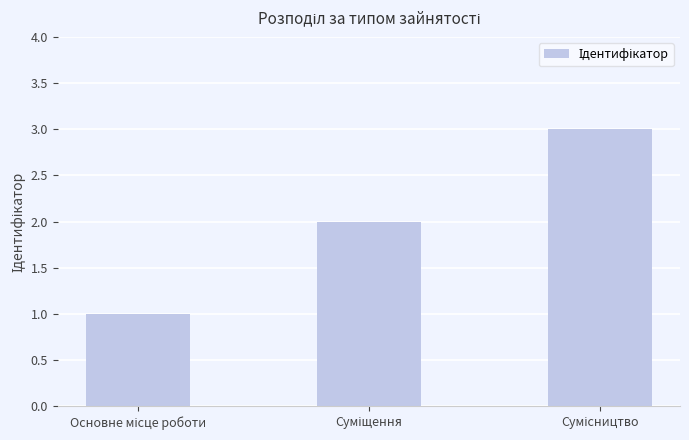

What is the maximum value shown in the chart?

3